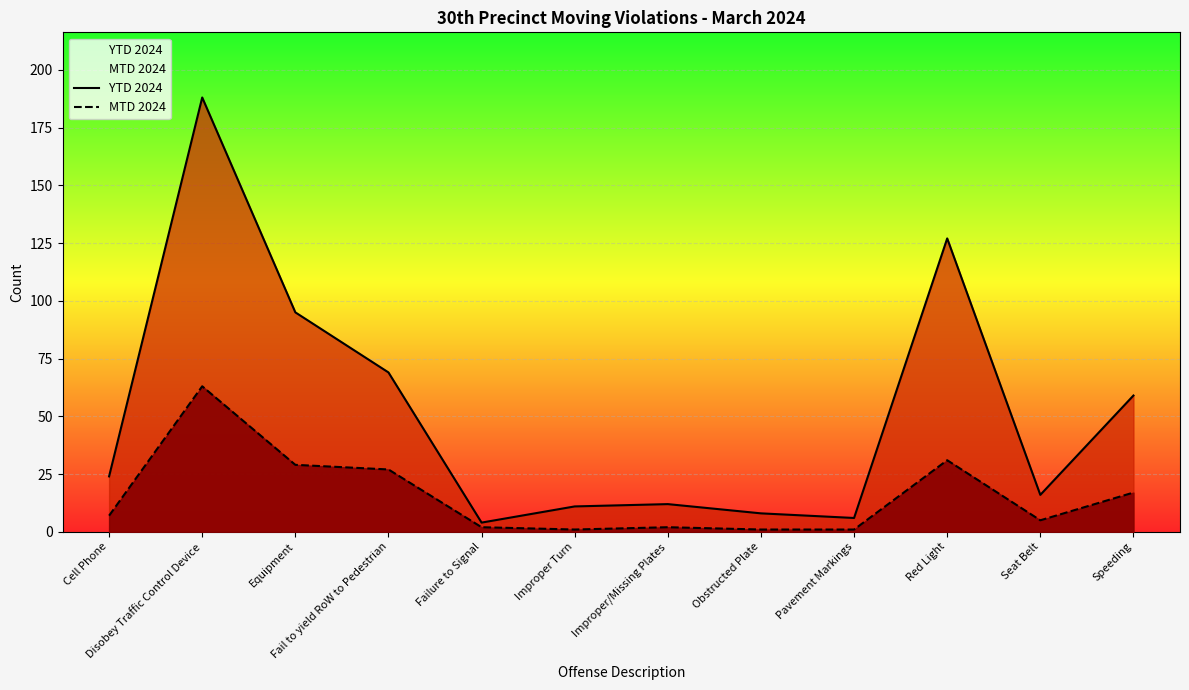

Which series changed the most between Equipment and Improper/Missing Plates?

YTD 2024